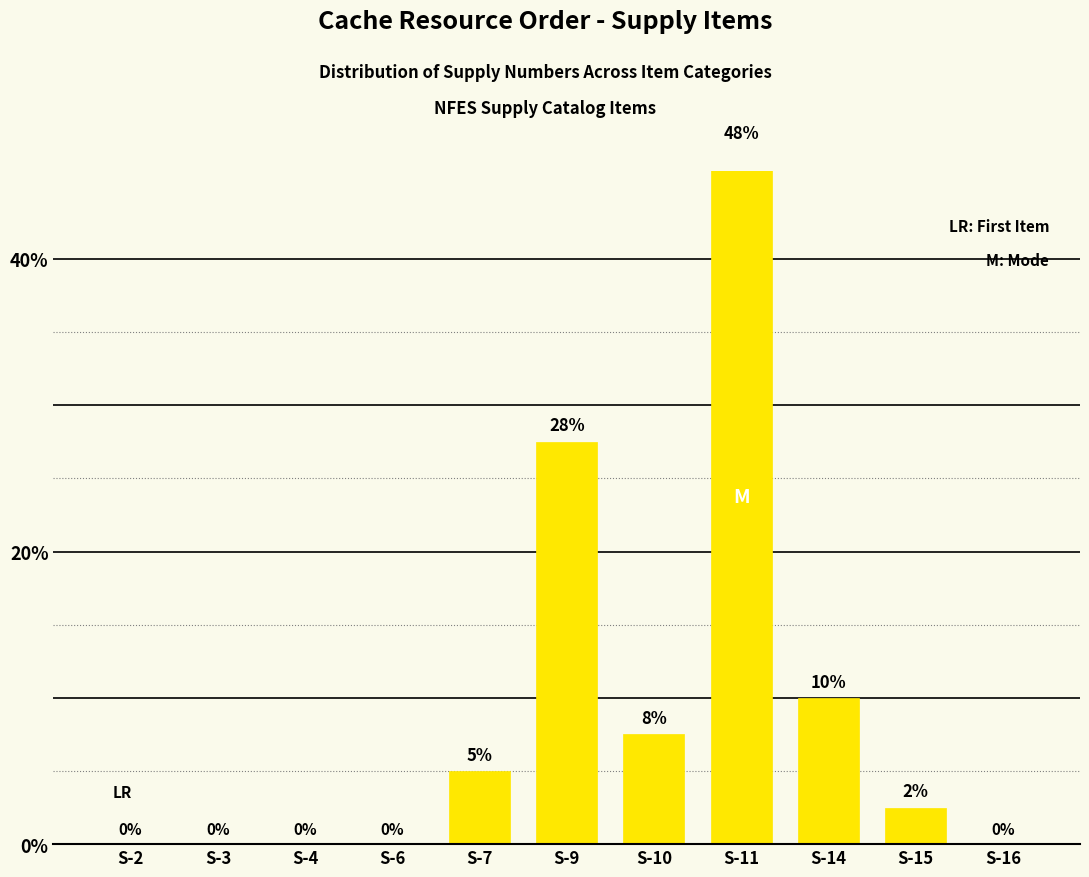

What is the average value?

9.1